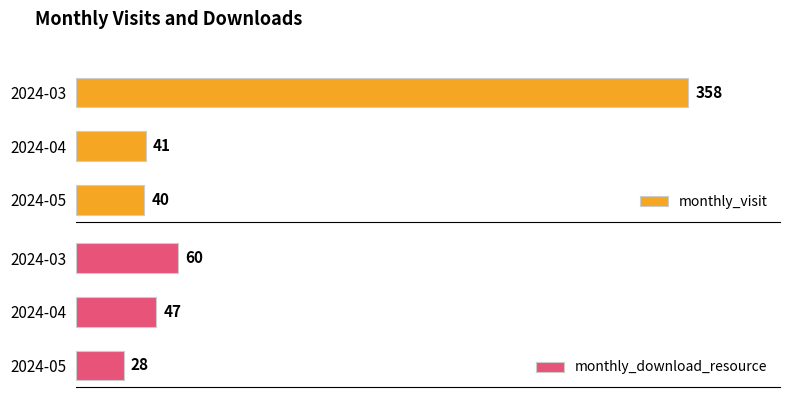

Where is monthly_download_resource nearest to the value 44?

2024-04